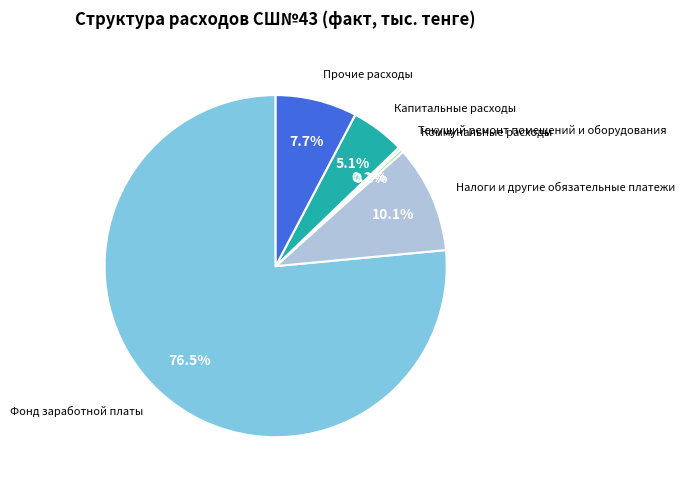

Is there any slice that represents more than half of the pie?

Yes